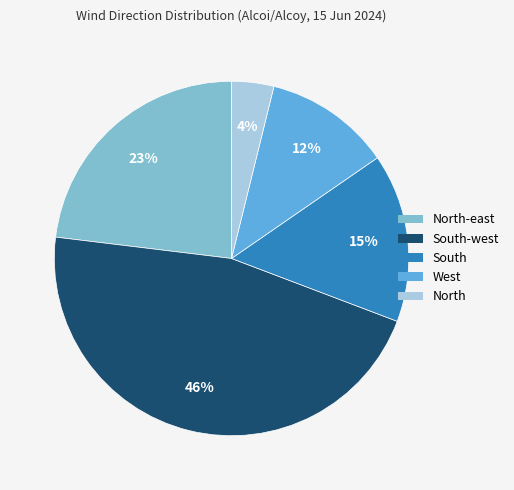

To the nearest percent, what is the difference between the largest and smallest slice percentages?

42%